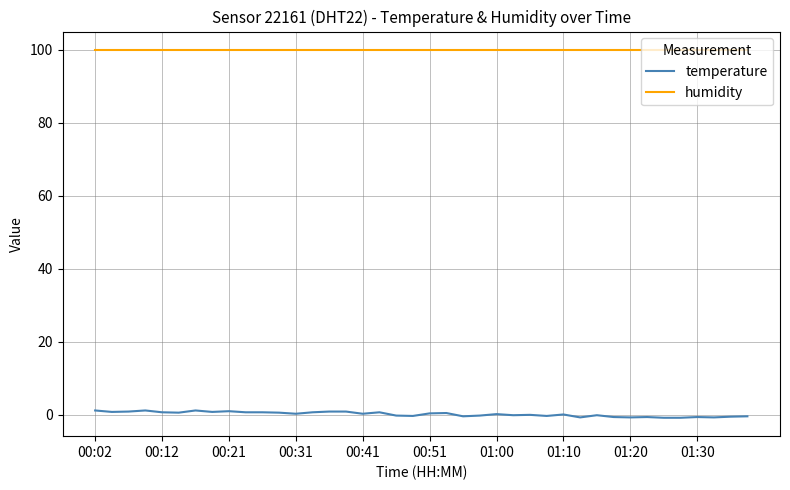

What are all the series names shown in the legend?

temperature, humidity